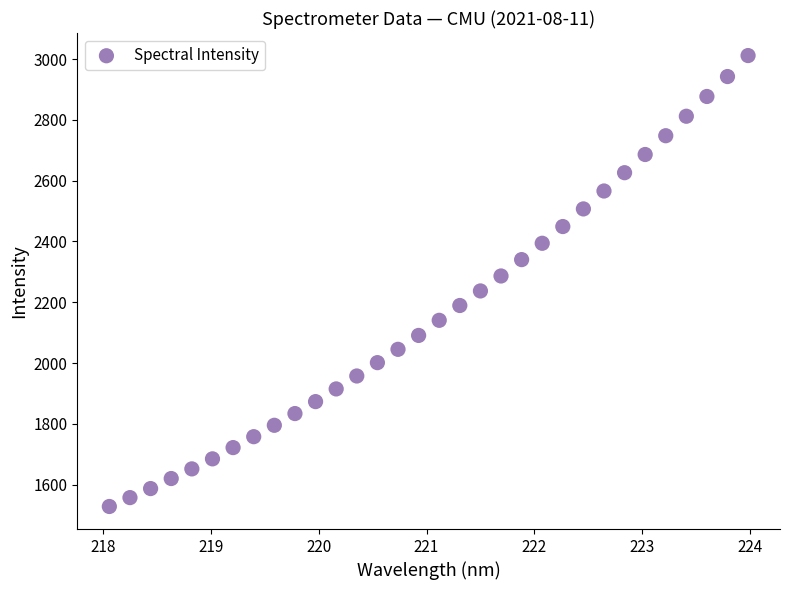

What is the range of X values (max minus min)?

5.9